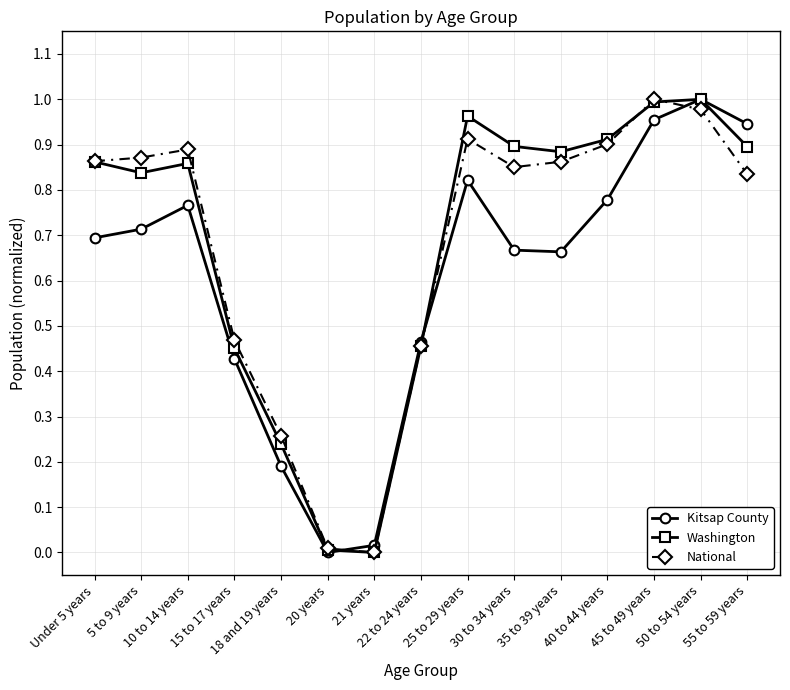

How many interior local peaks does the National series have?

3